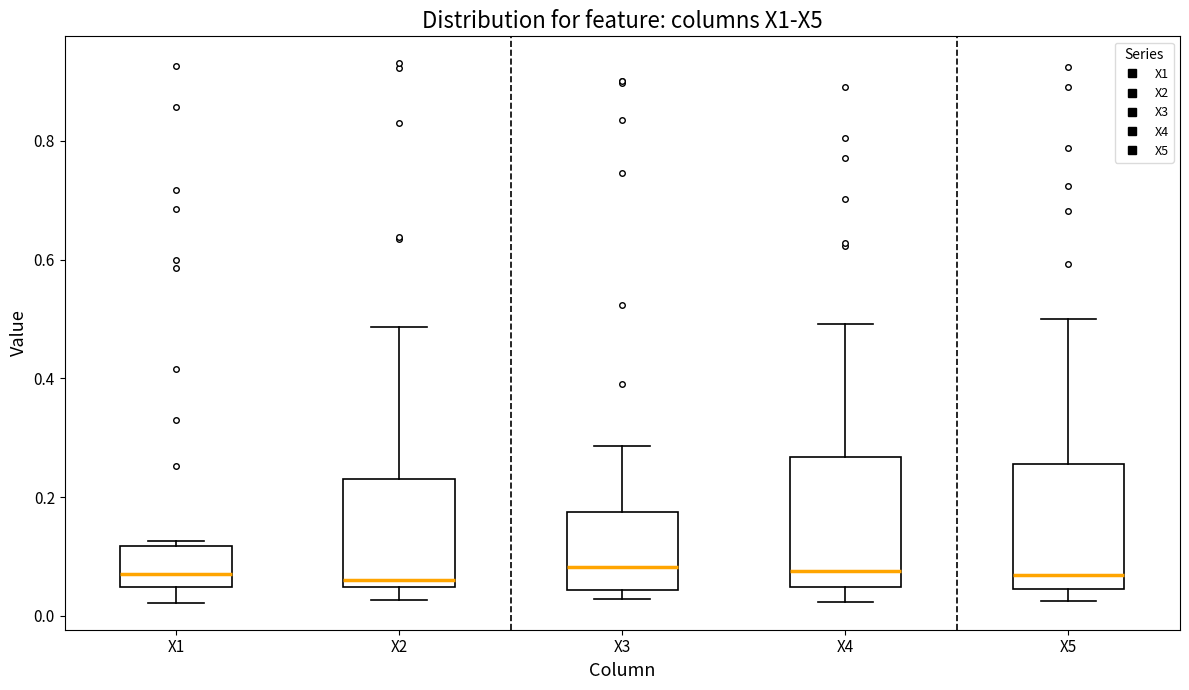

Reading left to right, transcribe this box plot: for each box, give where its median line is, the range the box spans, and where its two whiskers end, as read against the y-axis. The values are not printed on the chart, so give them approximately, as read against the axis.

X1: median 0.06, box 0.04 to 0.12, whiskers 0.02 to 0.12 (just above the box's upper edge)
X2: median 0.06, box 0.04 to 0.24, whiskers 0.02 to 0.48
X3: median 0.08, box 0.04 to 0.18, whiskers 0.02 to 0.28
X4: median 0.08, box 0.04 to 0.26, whiskers 0.02 to 0.50
X5: median 0.06, box 0.04 to 0.26, whiskers 0.02 to 0.50